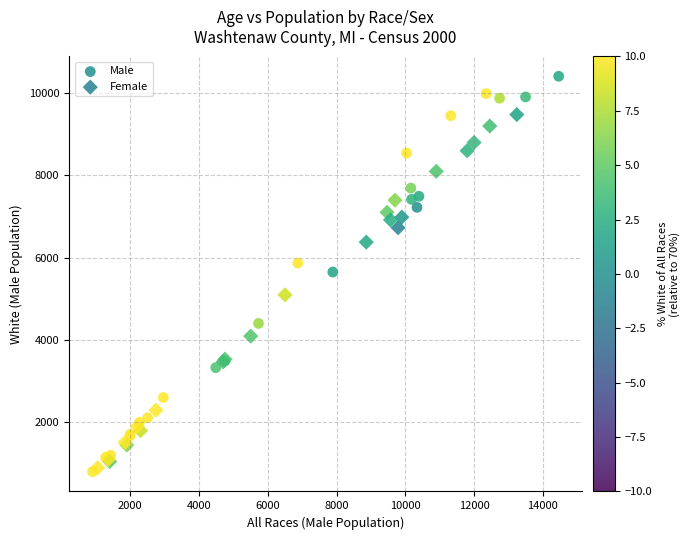

Which series reaches the maximum Y coordinate?

Male